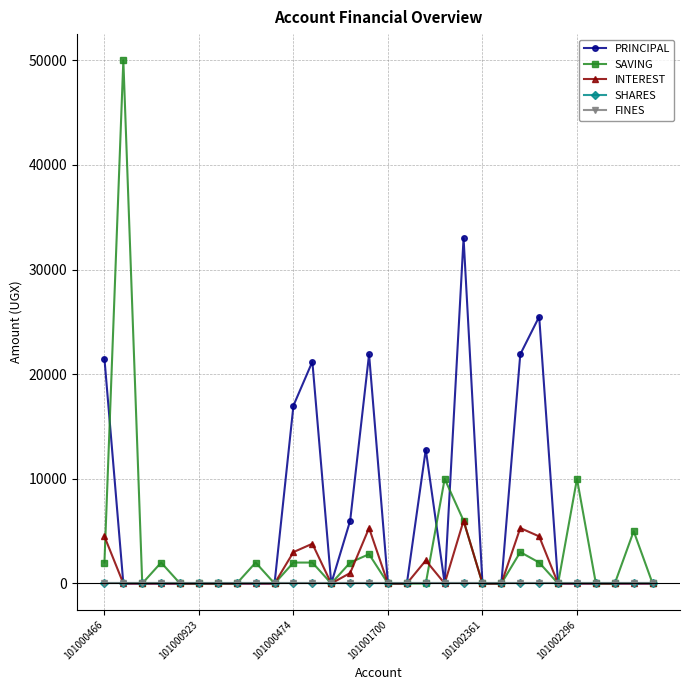

Does the chart have visible grid lines?

Yes